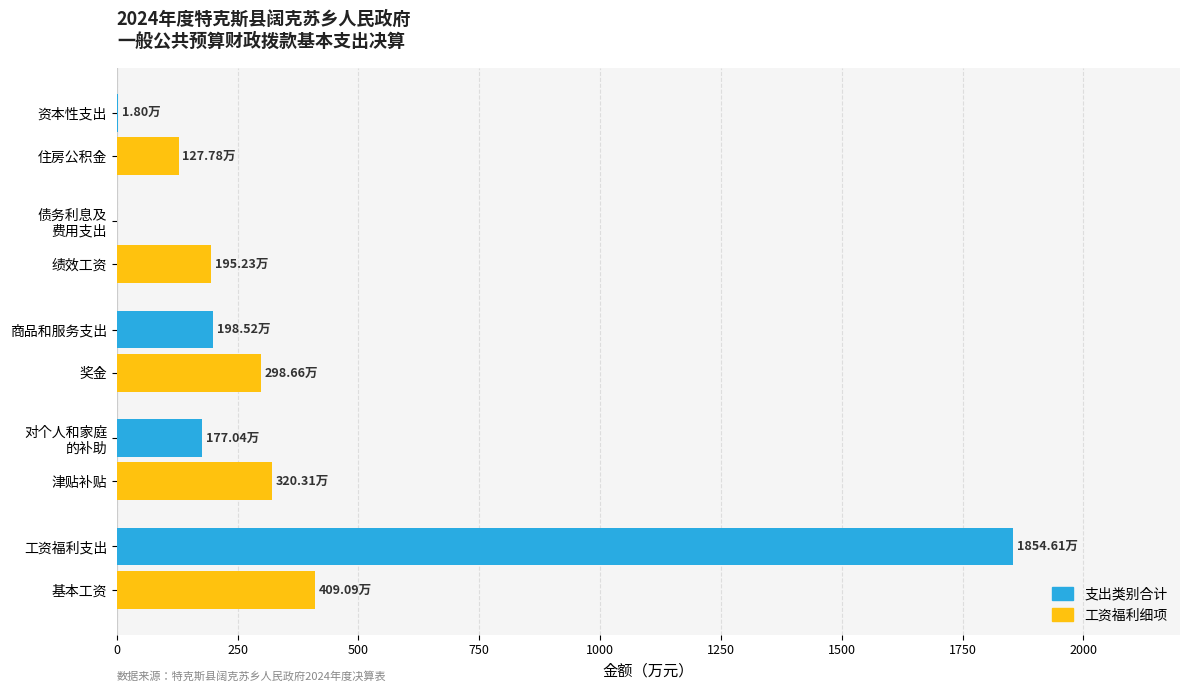

Which category has the highest value across all series?

工资福利支出